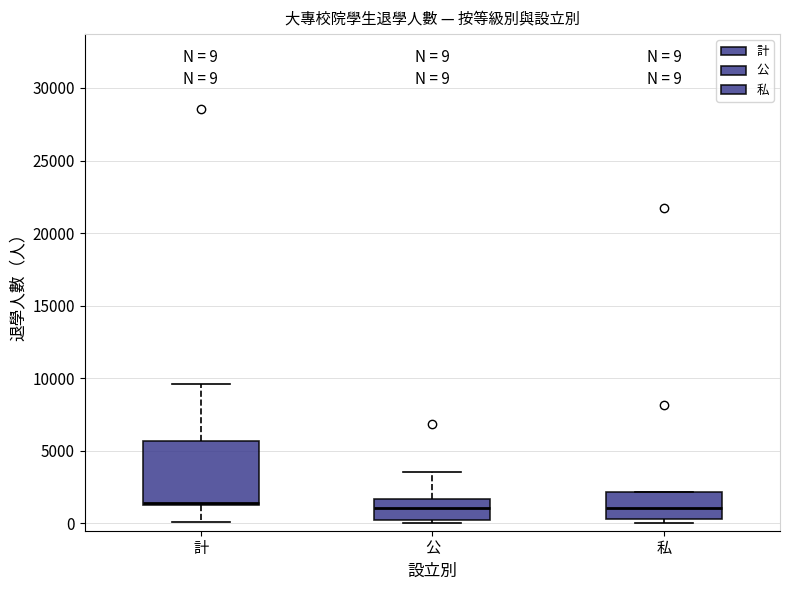

Which box is the tallest, from its lower edge to its upper edge?

計